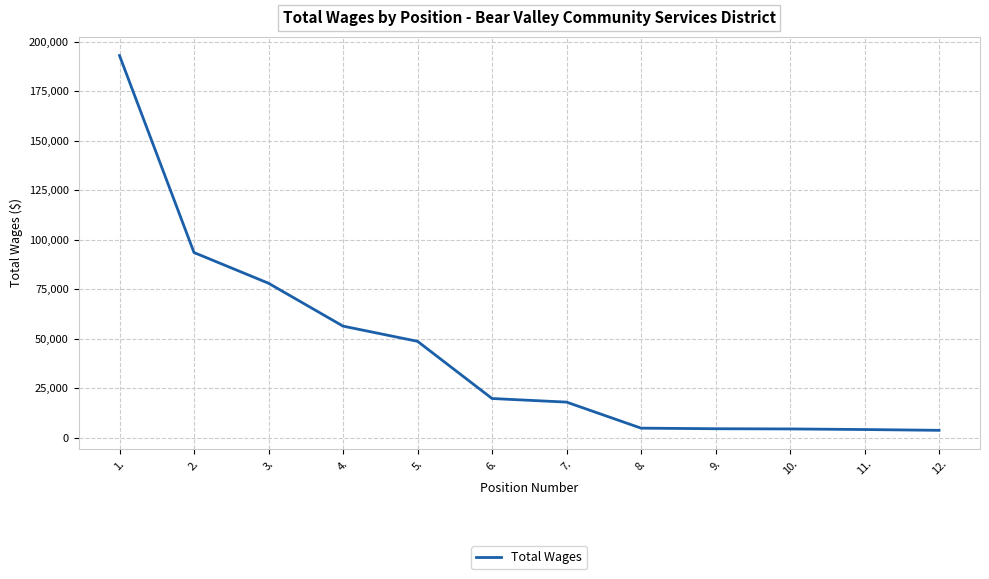

At which label is the value closest to 98309?

2.